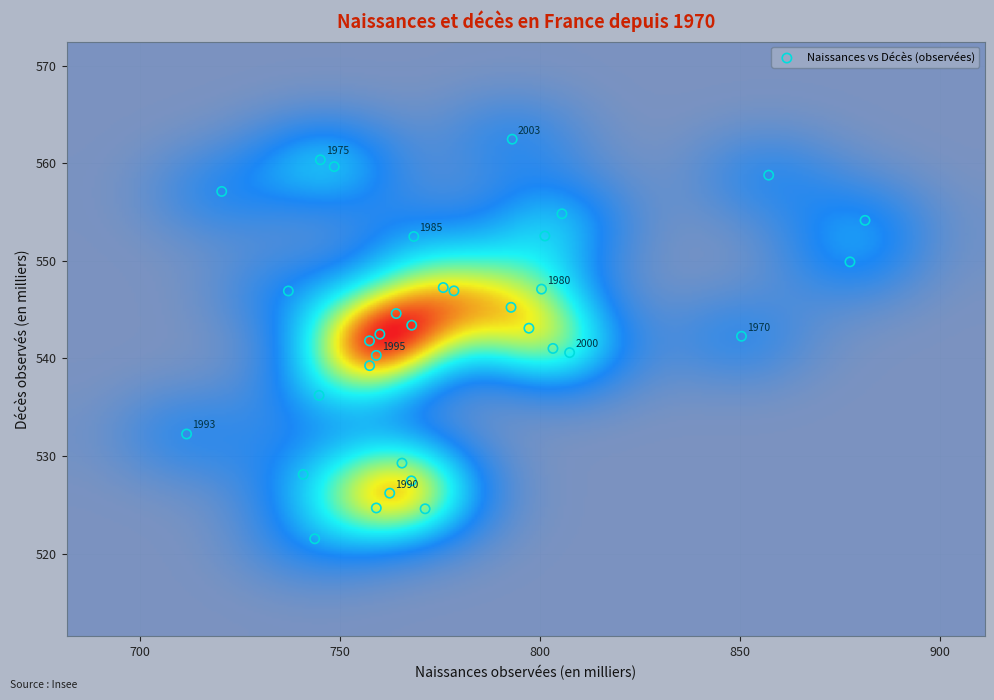

What is the range of Y values (max minus min)?

40.9